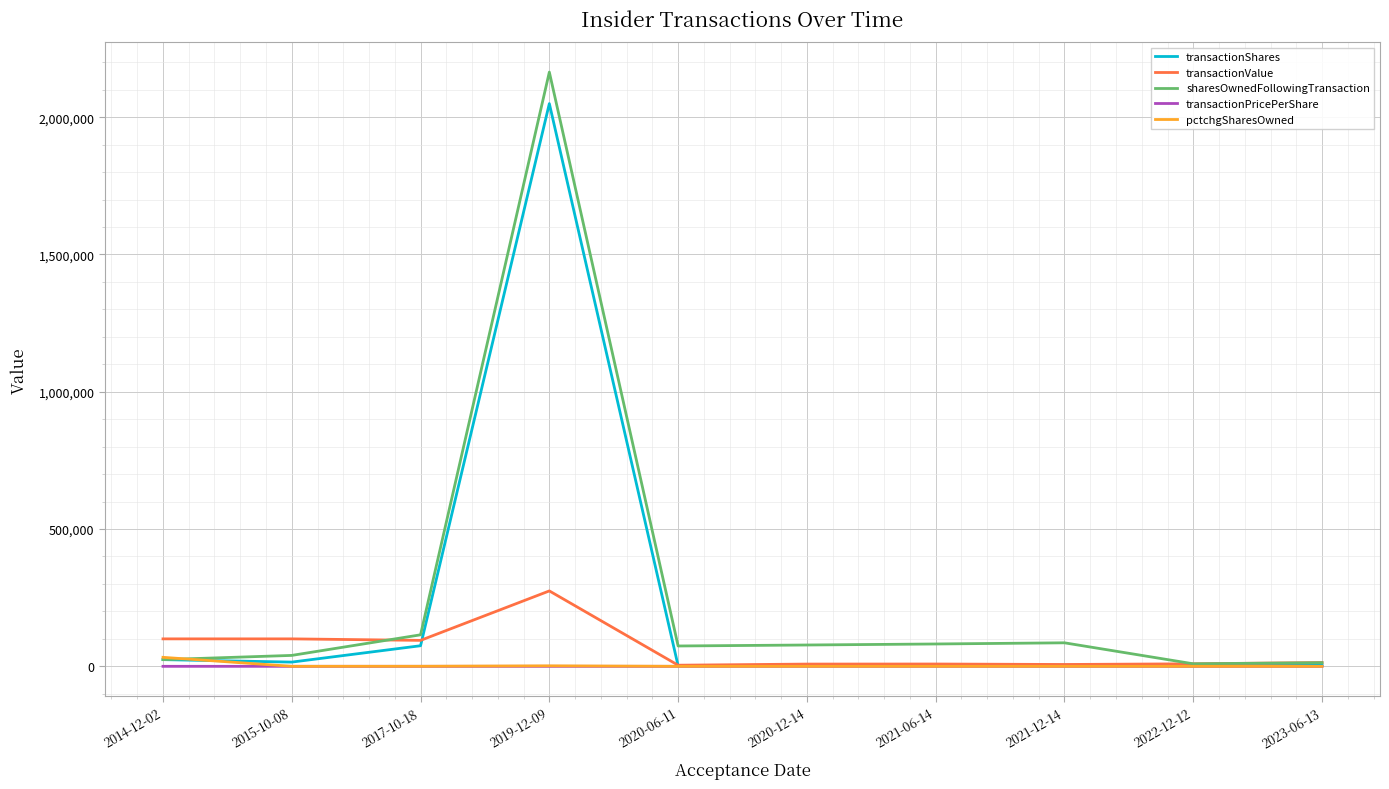

Where does the transactionShares series first go above 4267?

2014-12-02